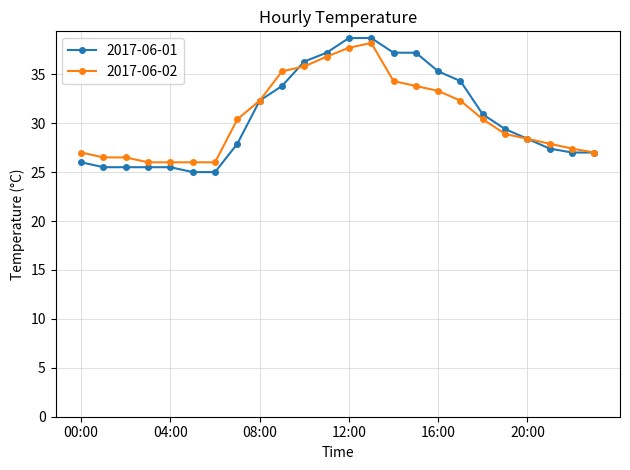

Which series has the widest spread of values?

2017-06-01